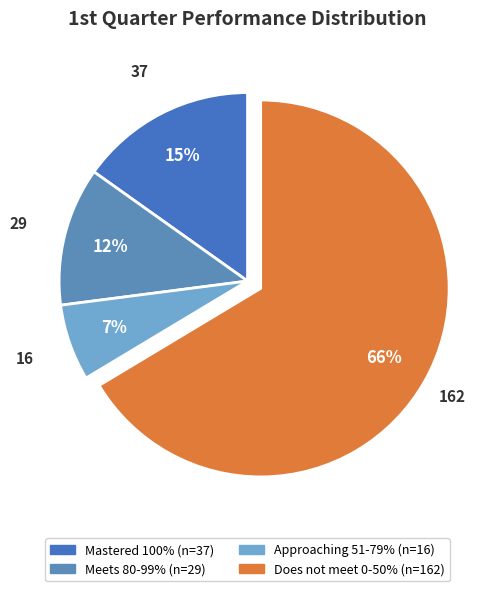

How many slices are in this pie chart?

4